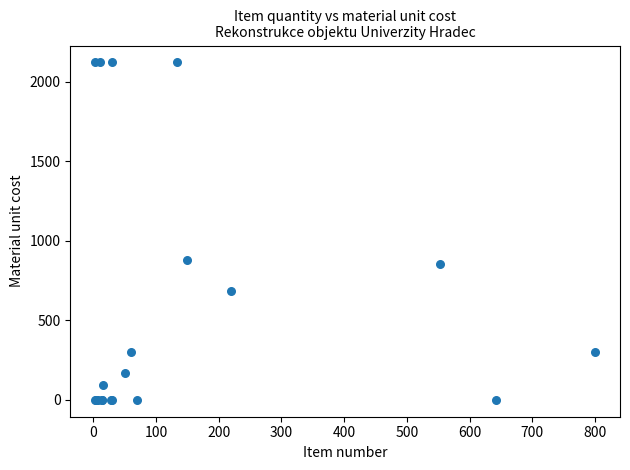

What Y value in the scatter plot is closest to 1061?

882.0